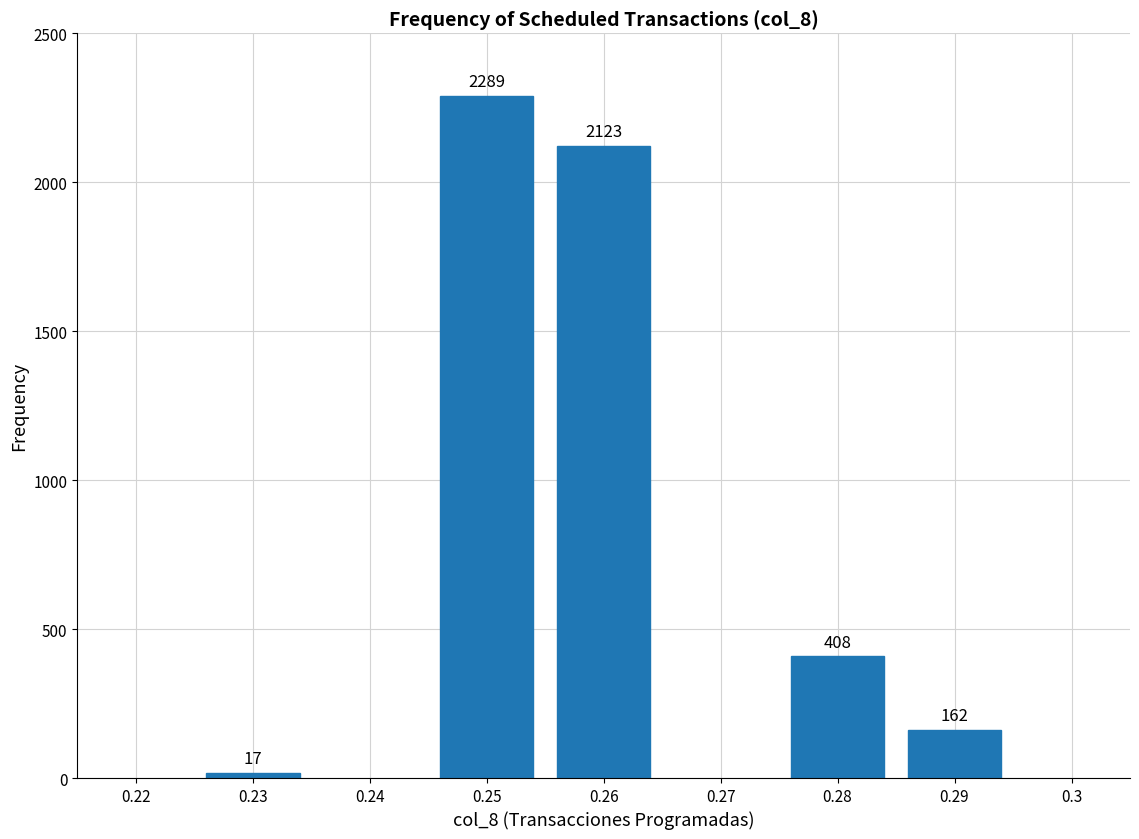

Reading right to left, extract all data points from this chart.

0.29=162	0.28=408	0.26=2123	0.25=2289	0.23=17